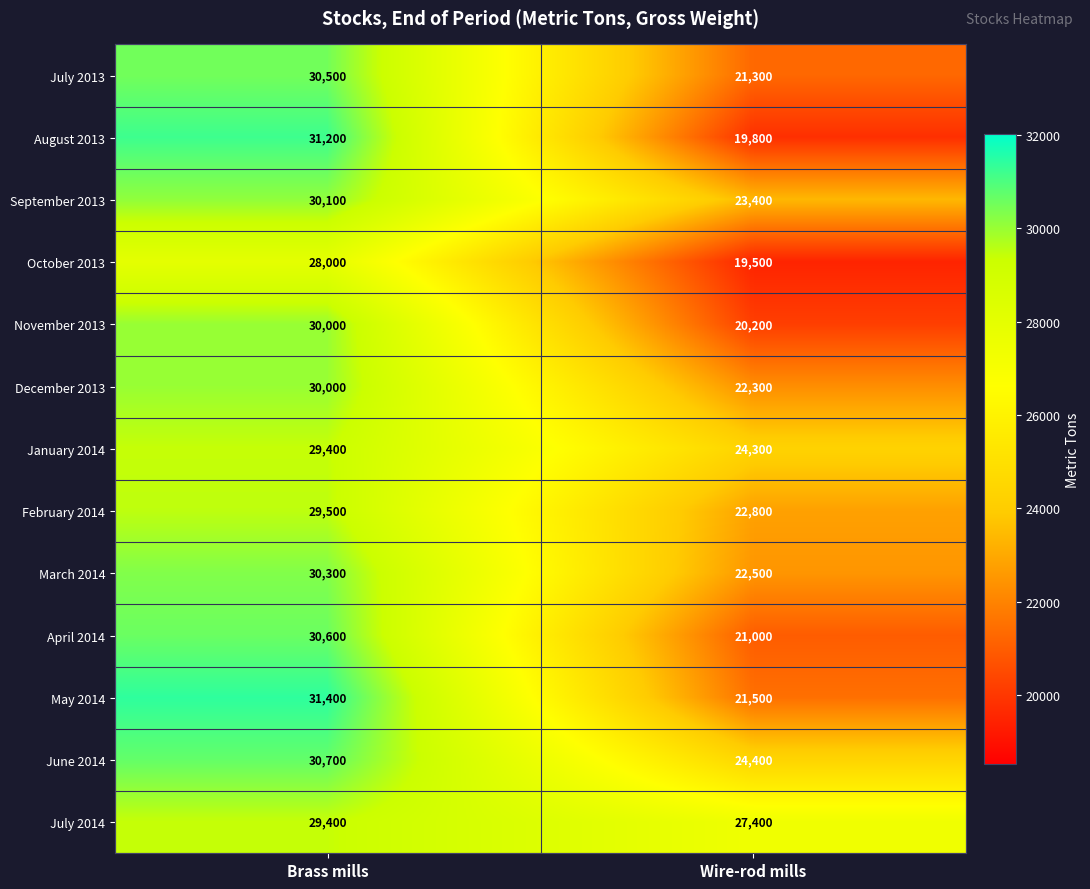

What is the difference between the August 2013 values at Wire-rod mills and Brass mills?

11400